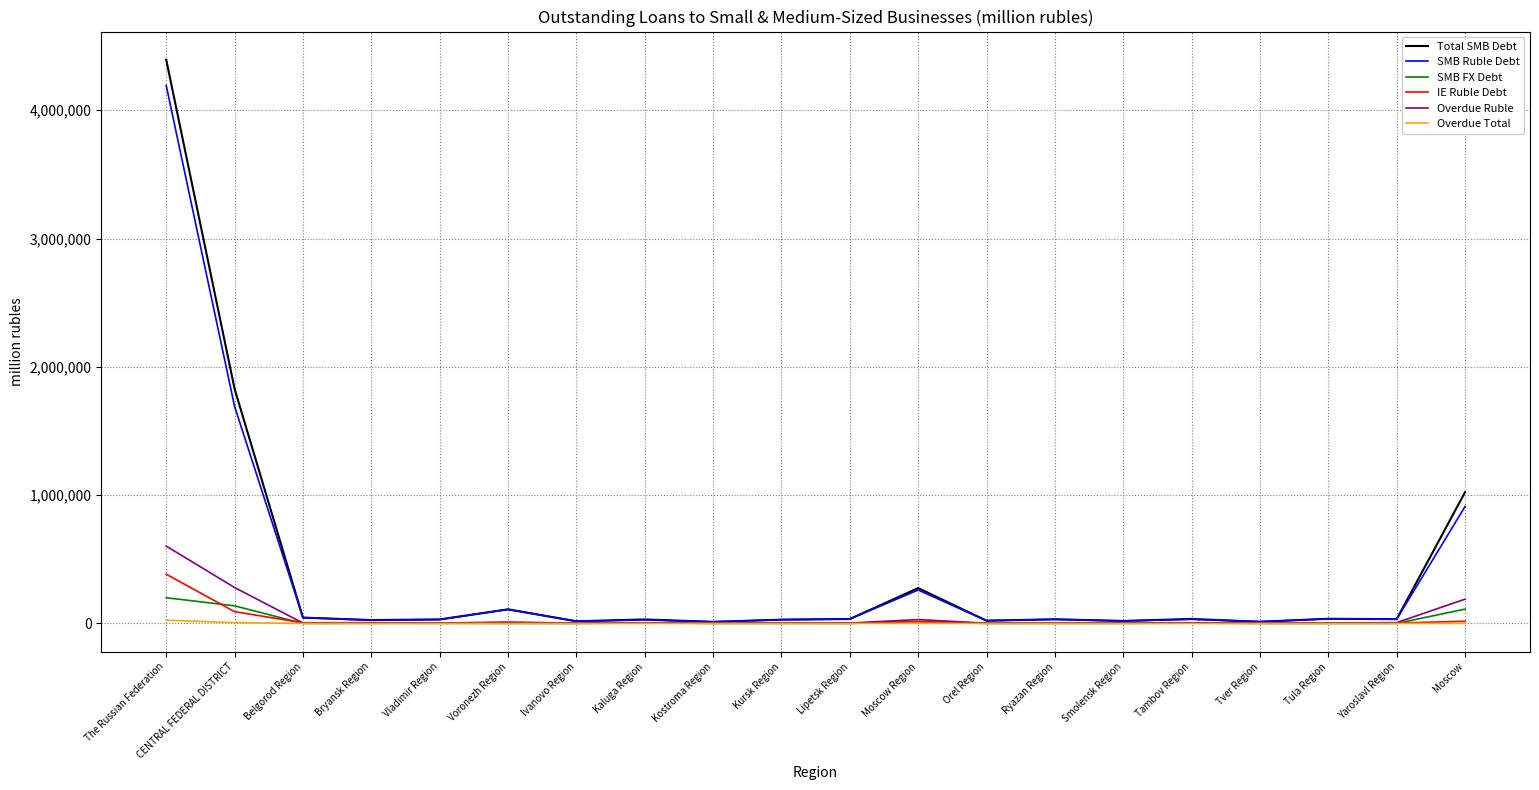

At which category is the sum across all series the highest?

The Russian Federation